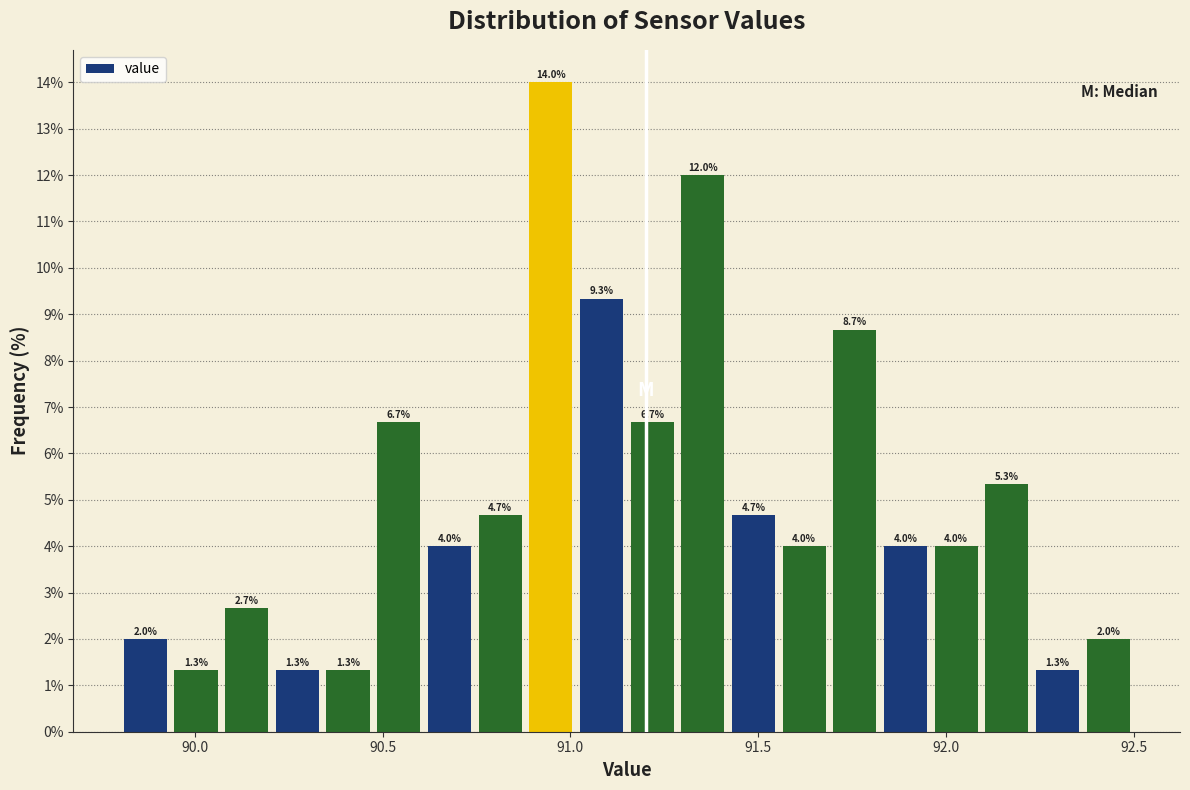

Read against the x-axis, roughly where is the centre of the tallest bar?

90.95